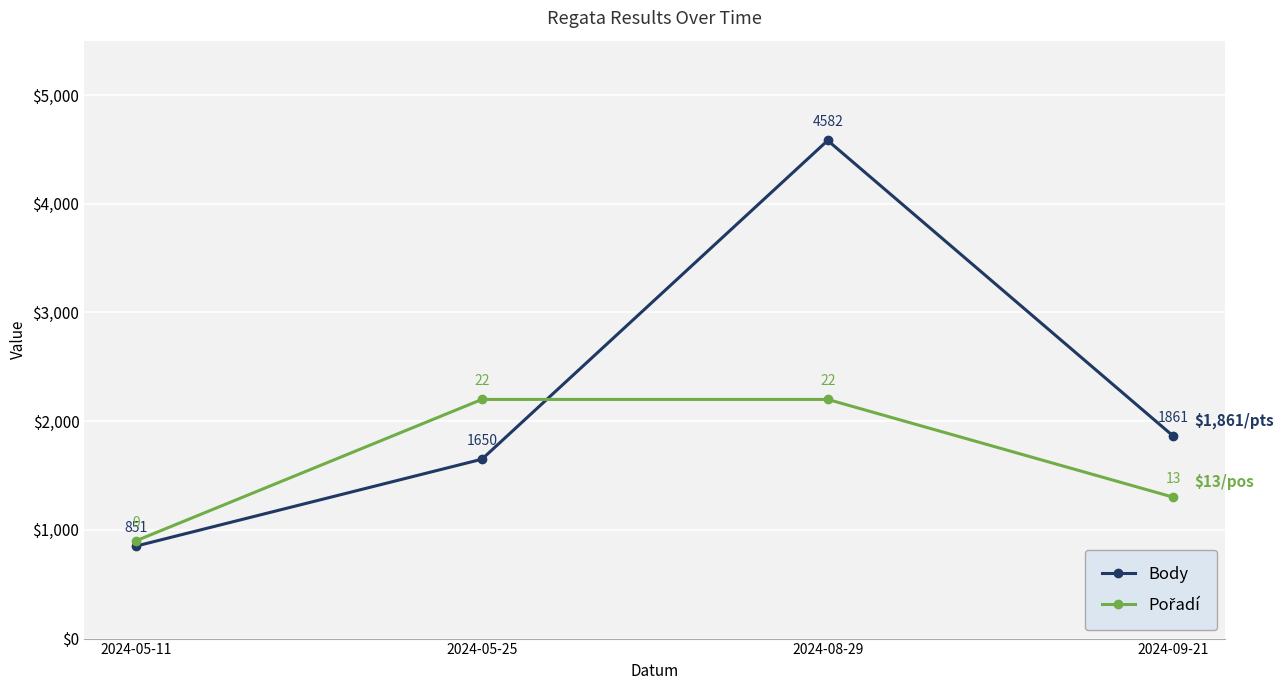

Which category has the lowest value across all series?

2024-05-11